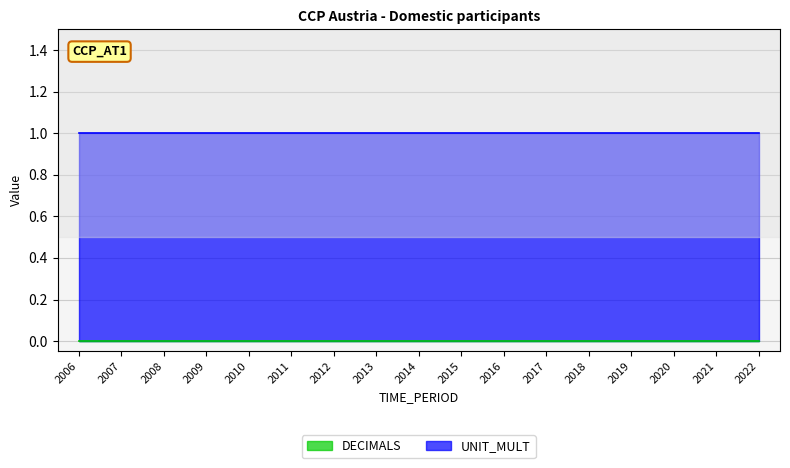

True or false: UNIT_MULT has more than 1 interior local peaks.

False